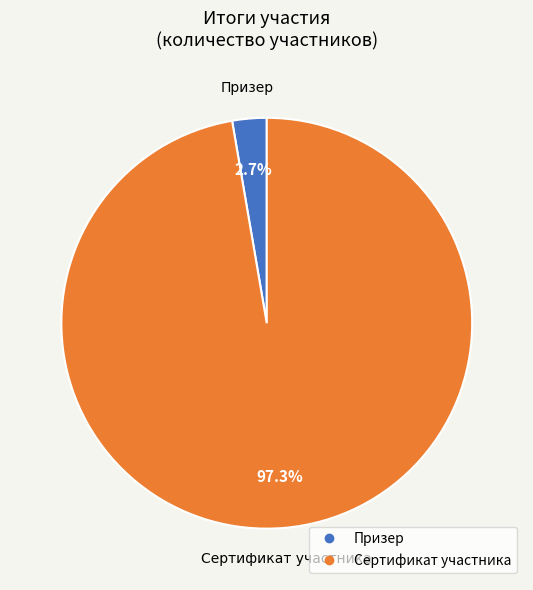

Is there any slice that represents more than half of the pie?

Yes